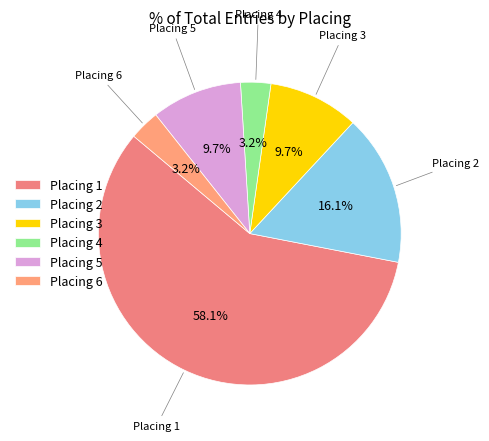

Between Placing 6 and Placing 1, which is larger?

Placing 1